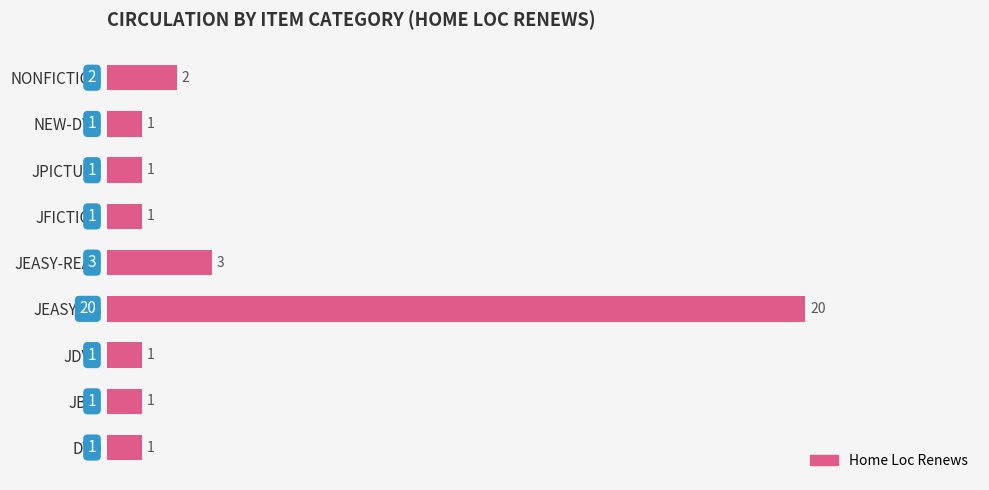

Approximately how many times larger is the value at JFICTION compared to JPICTURE?

1.0